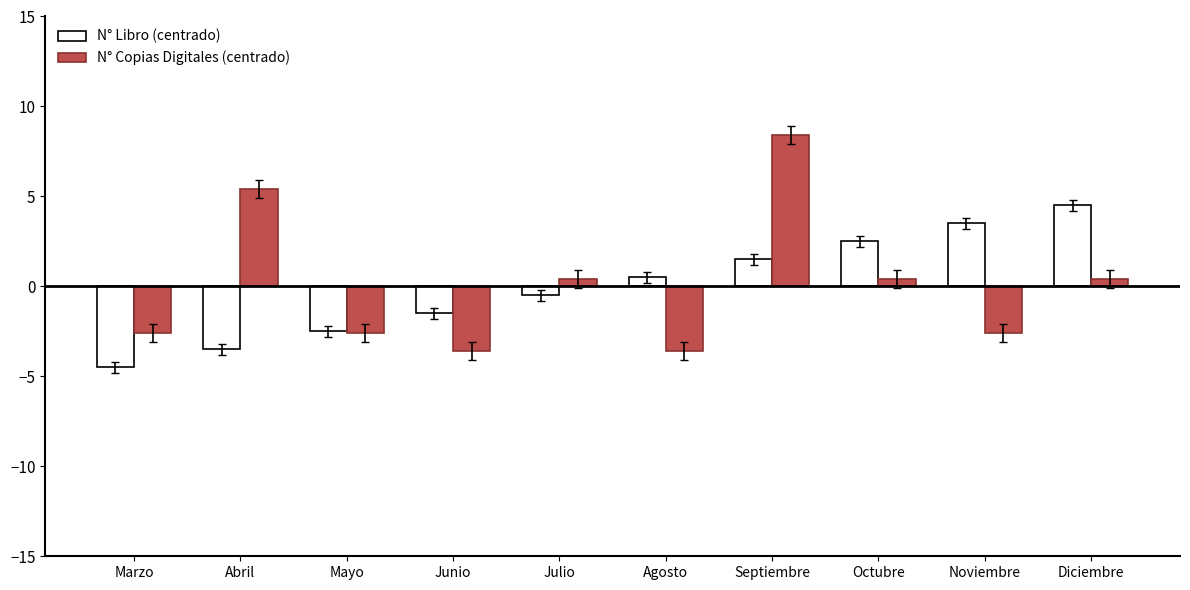

At which category does the chart reach its peak across all series?

Septiembre